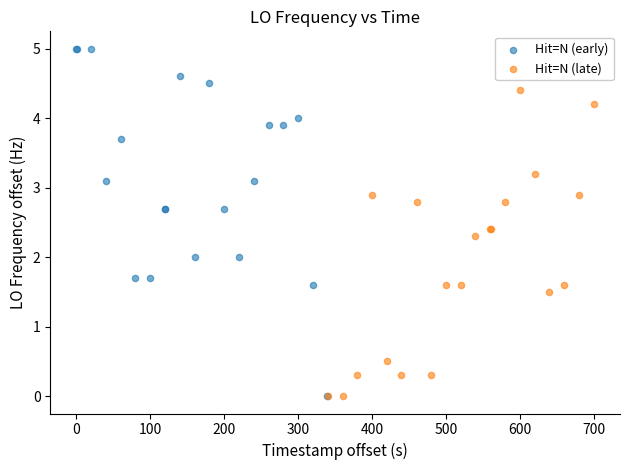

What are all the series names shown in the legend?

Hit=N (early), Hit=N (late)